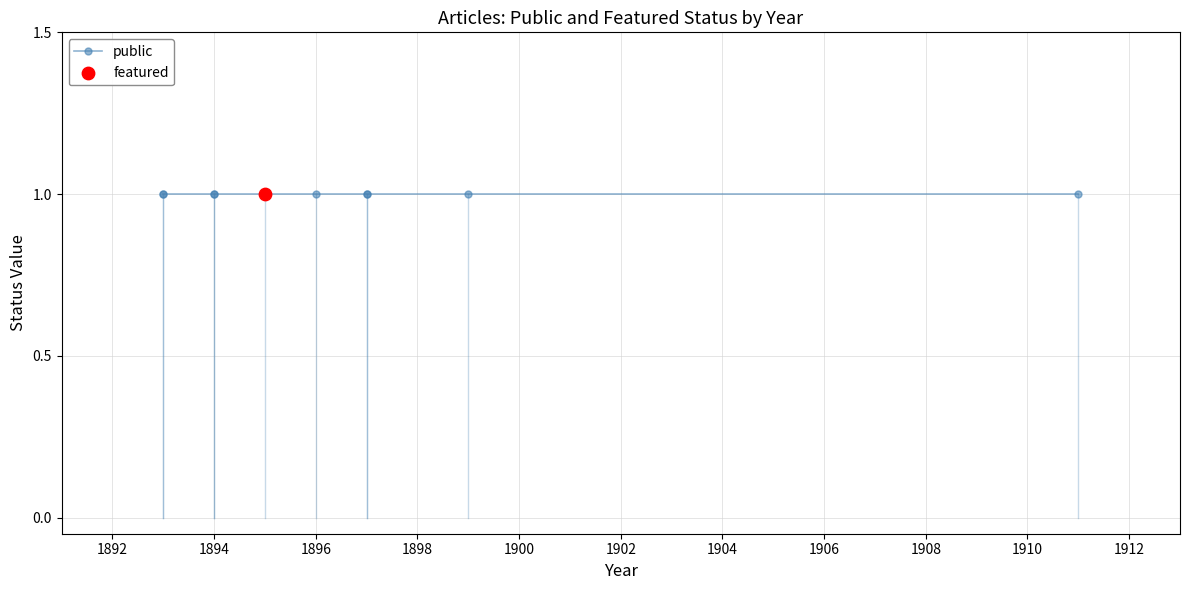

Is the value of featured at 1893 greater than the value of public at 1894?

No